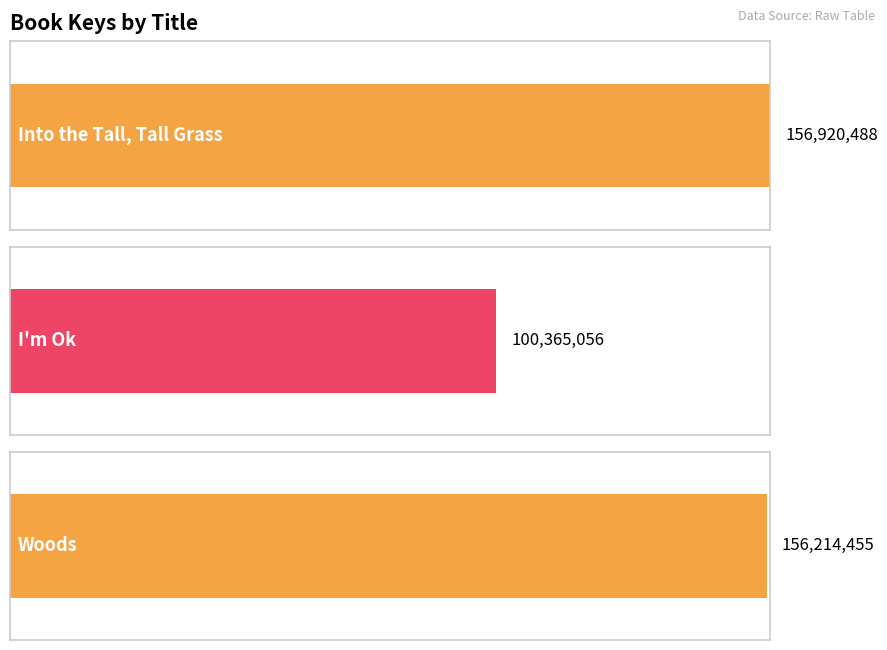

At which label does the data first exceed 156214455?

Into the Tall, Tall Grass